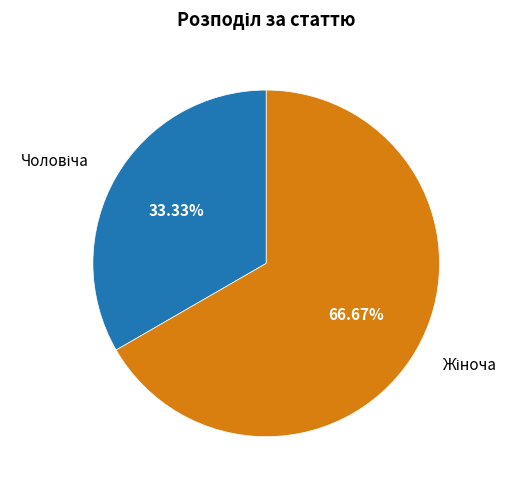

Is there any slice that represents more than half of the pie?

Yes